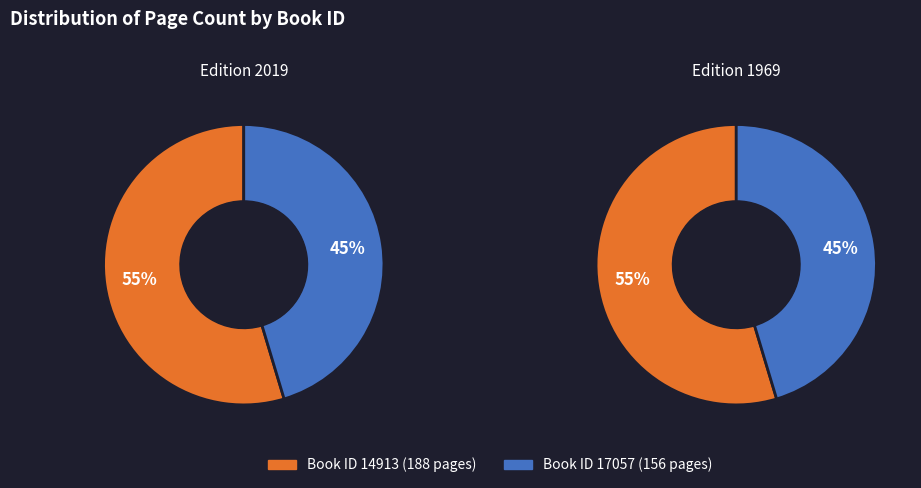

The 14913 slice represents 67% of the pie. True or false?

False